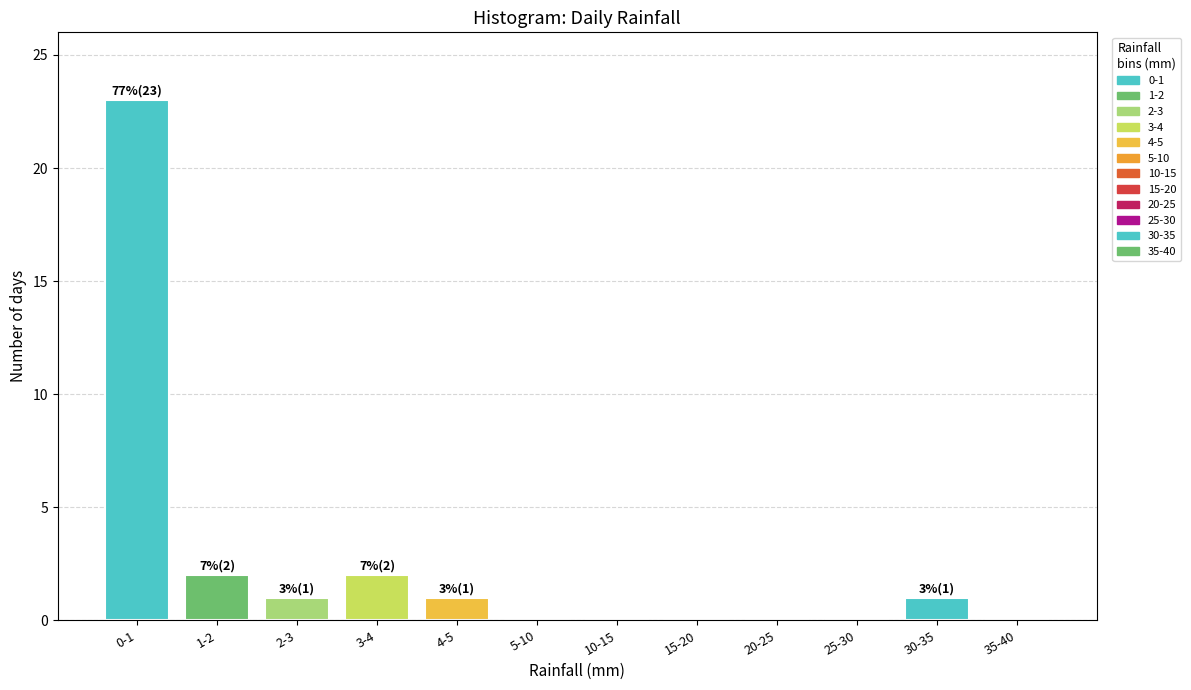

Reading right to left, extract all data points from this chart.

35-40=0	30-35=1	25-30=0	20-25=0	15-20=0	10-15=0	5-10=0	4-5=1	3-4=2	2-3=1	1-2=2	0-1=23